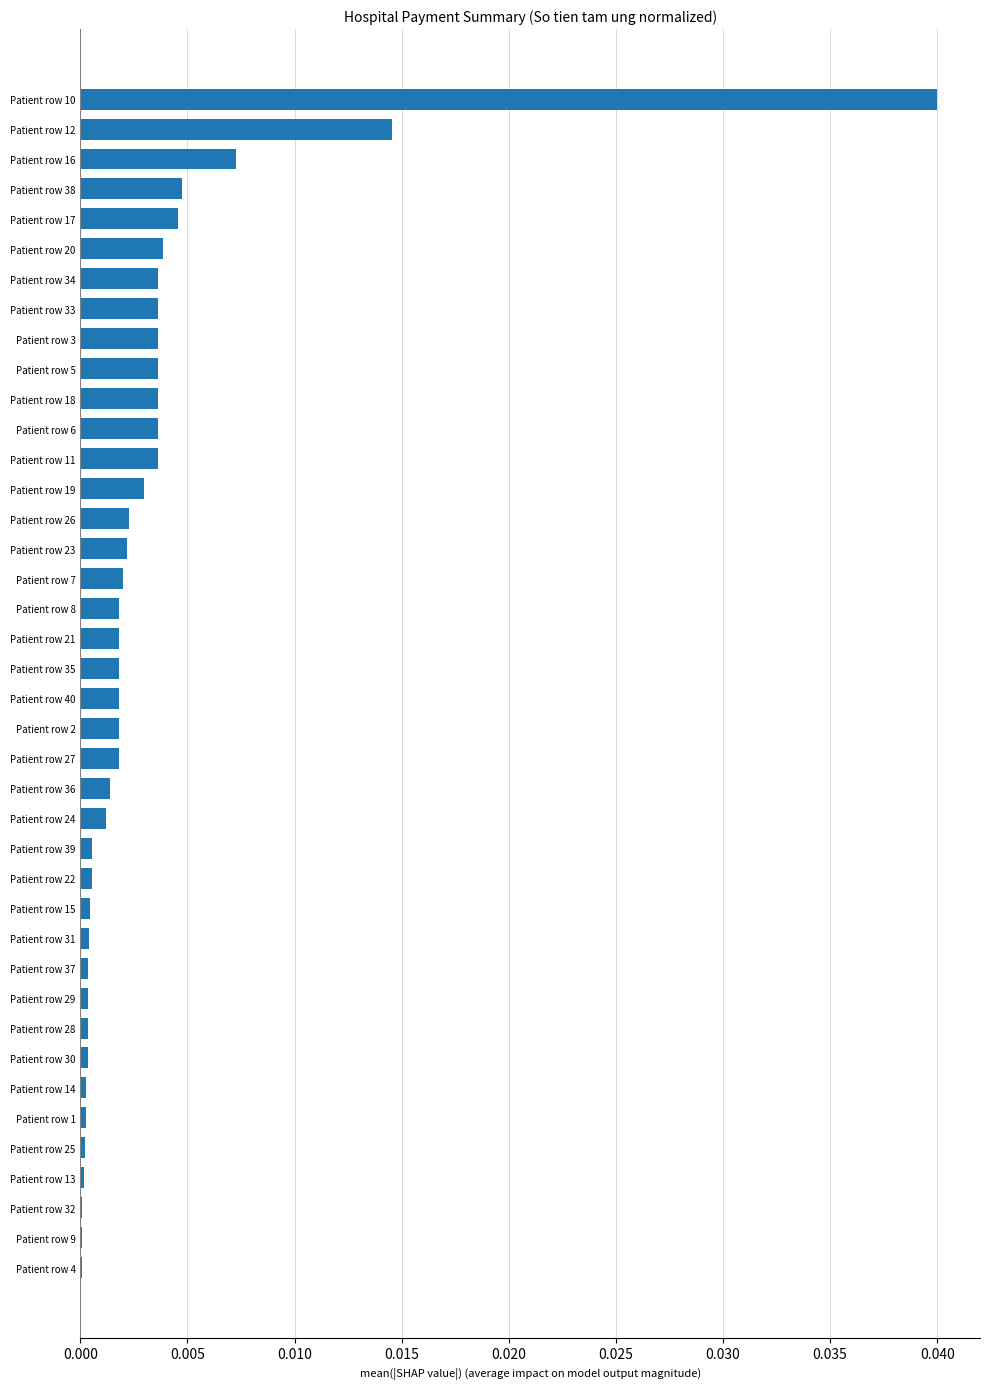

The chart shows a value of 0.0 at Patient row 13. True or false?

True